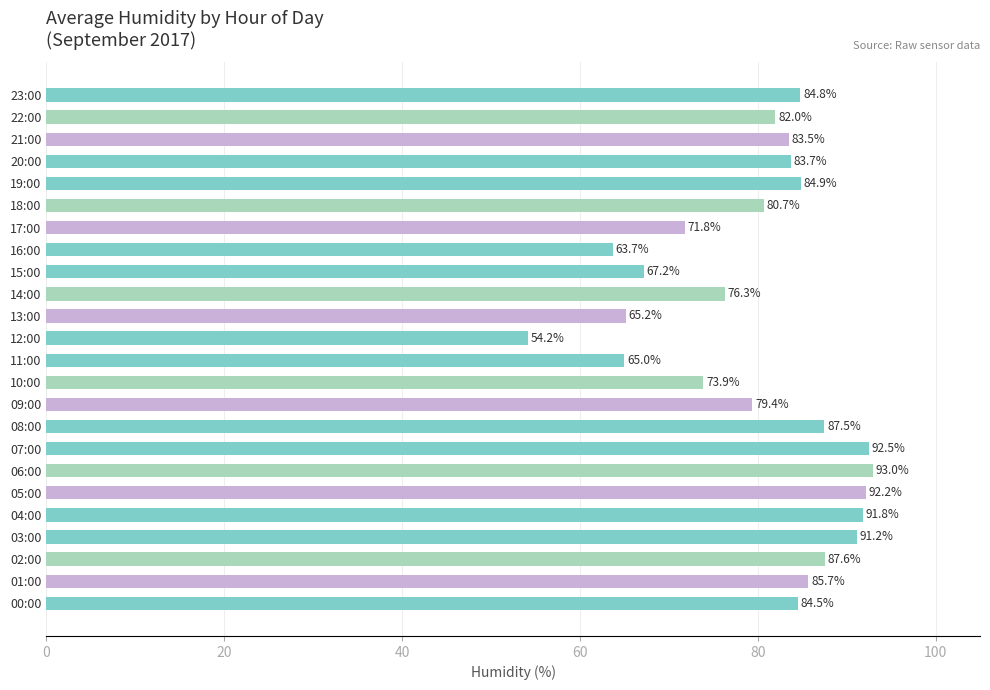

Between 03:00 and 05:00, which is larger?

05:00